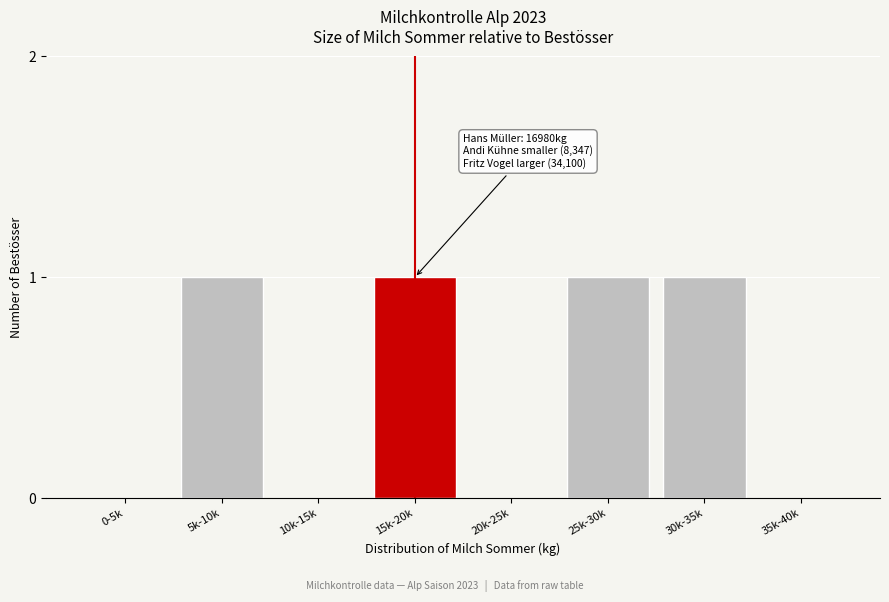

Reading right to left, transcribe all the data shown in this chart.

35k-40k=0	30k-35k=1	25k-30k=1	20k-25k=0	15k-20k=1	10k-15k=0	5k-10k=1	0-5k=0